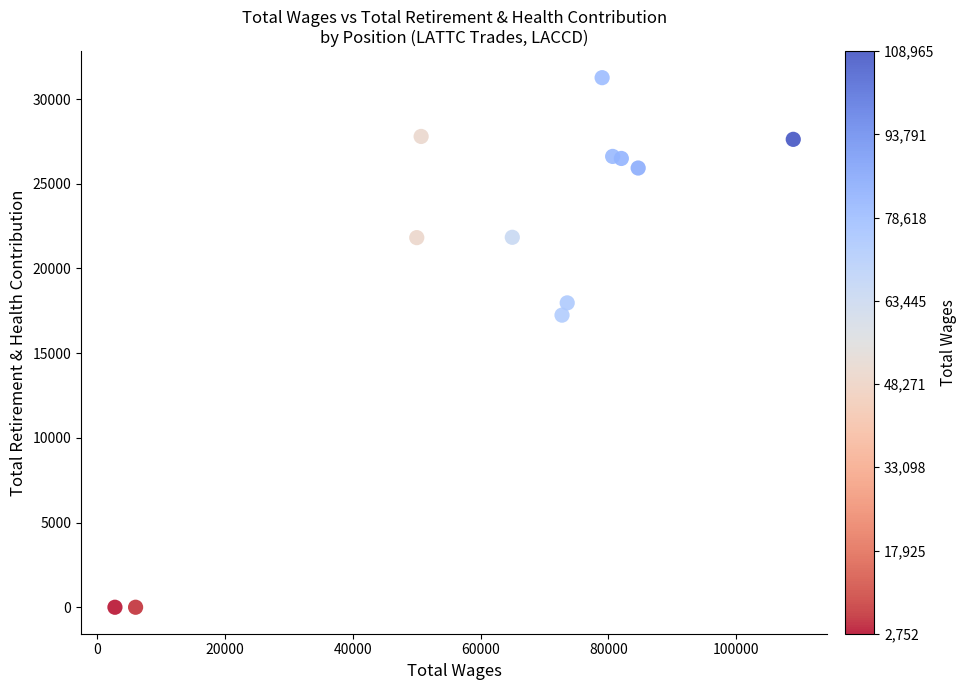

What Y value in the scatter plot is closest to 15630?

17243